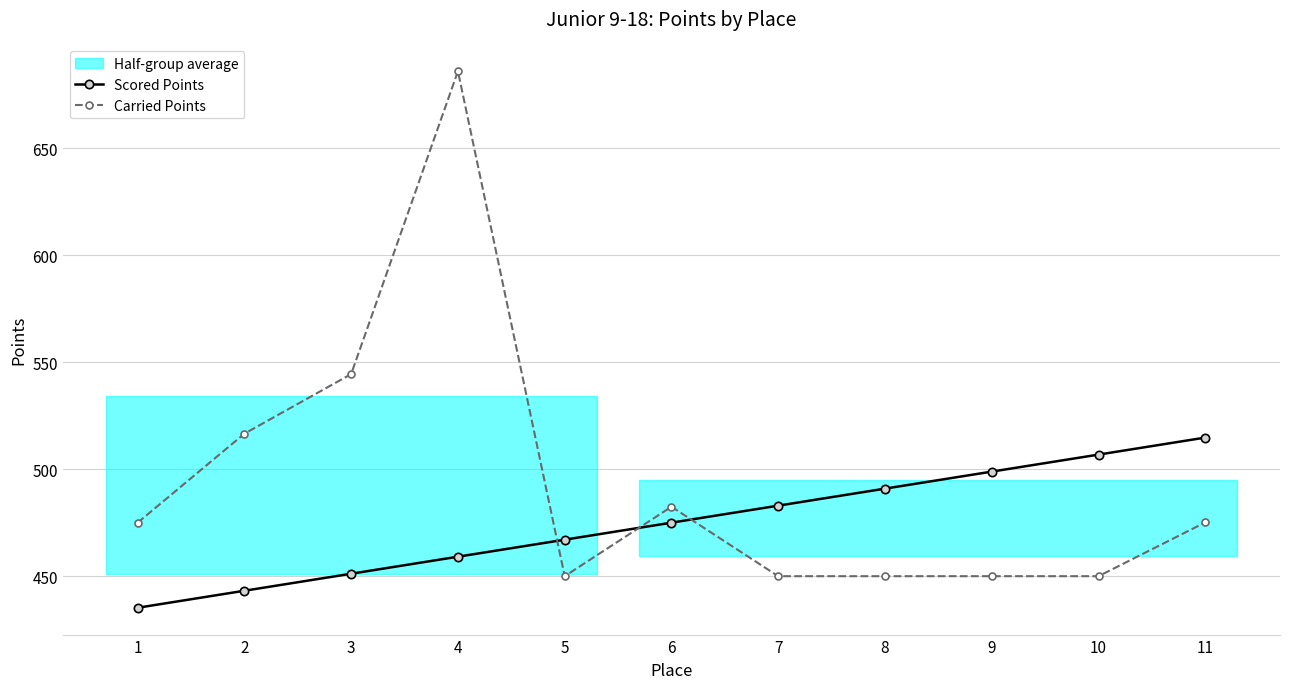

After their last crossing, which series has the higher values: Scored Points or Carried Points?

Scored Points